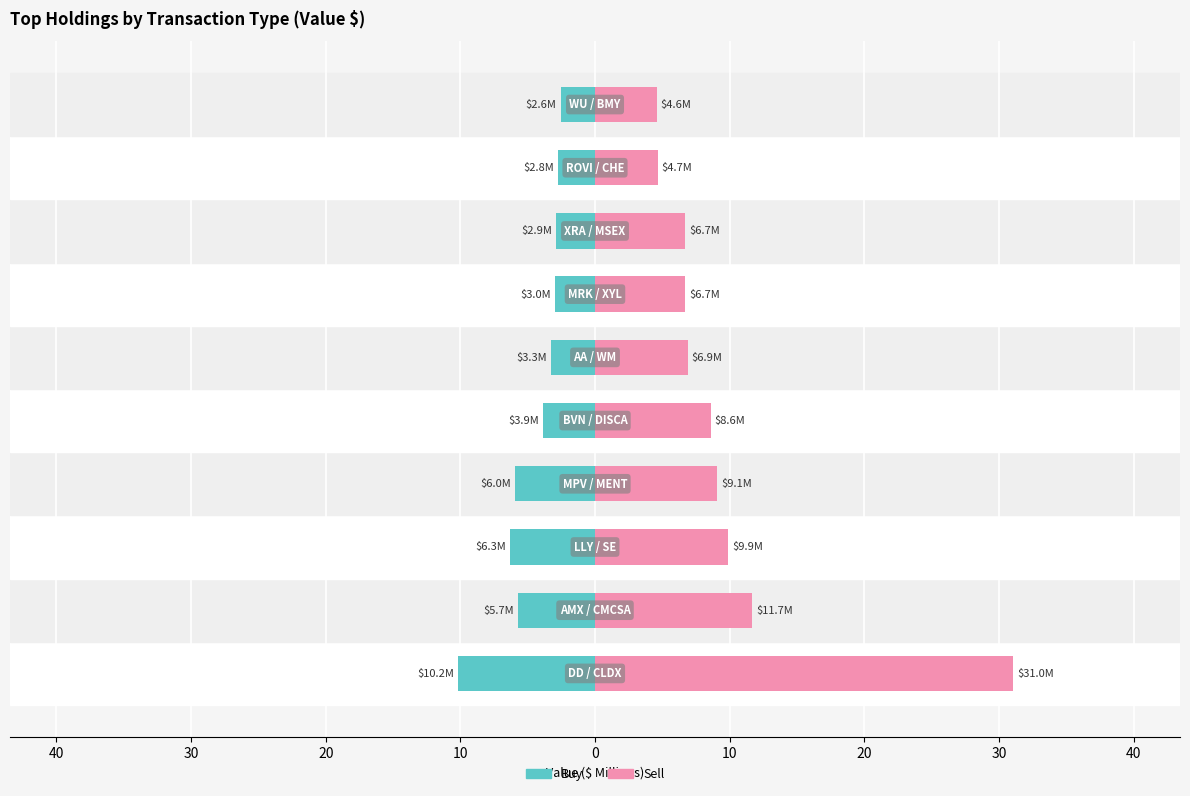

Rank the series by their maximum value, from highest to lowest.

Sell, Buy